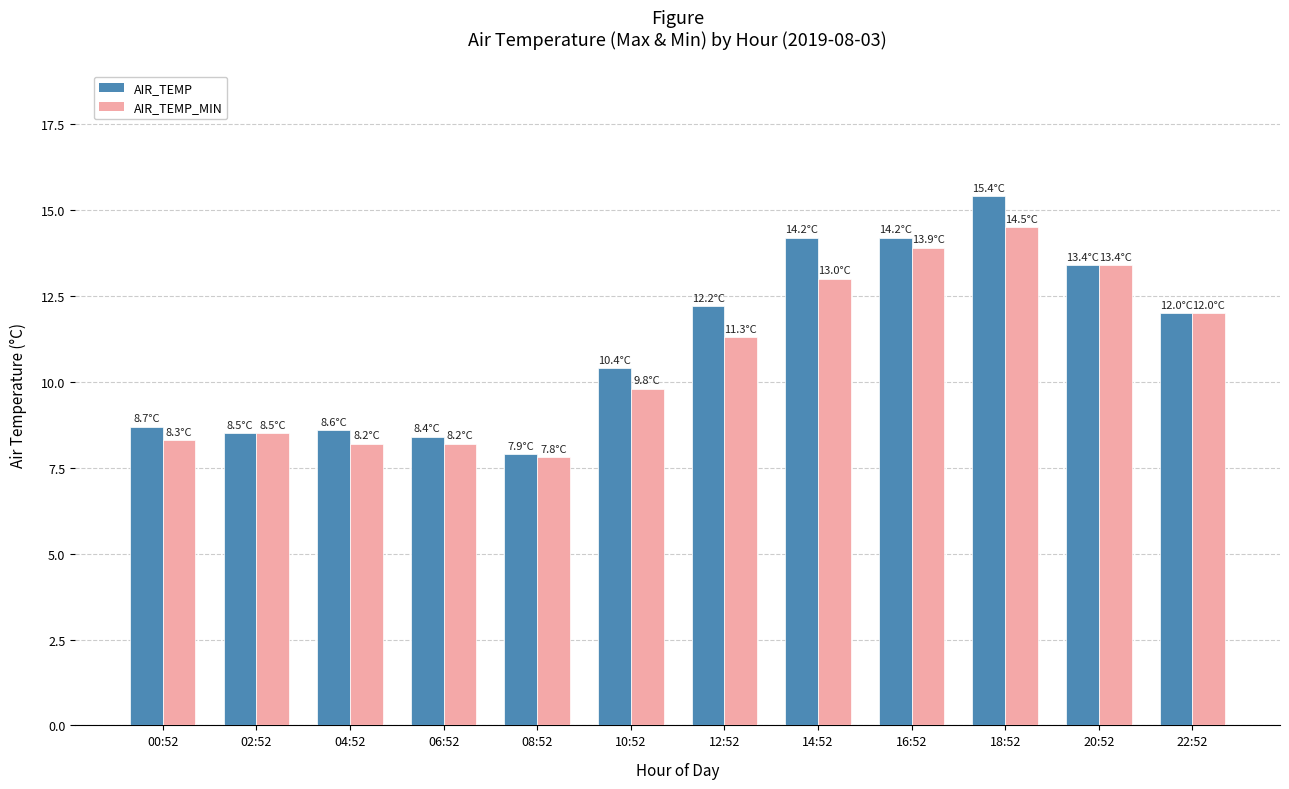

Reading right to left, list all the values displayed in this chart.

AIR_TEMP: 22:52=12.0	20:52=13.4	18:52=15.4	16:52=14.2	14:52=14.2	12:52=12.2	10:52=10.4	08:52=7.9	06:52=8.4	04:52=8.6	02:52=8.5	00:52=8.7
AIR_TEMP_MIN: 22:52=12.0	20:52=13.4	18:52=14.5	16:52=13.9	14:52=13.0	12:52=11.3	10:52=9.8	08:52=7.8	06:52=8.2	04:52=8.2	02:52=8.5	00:52=8.3